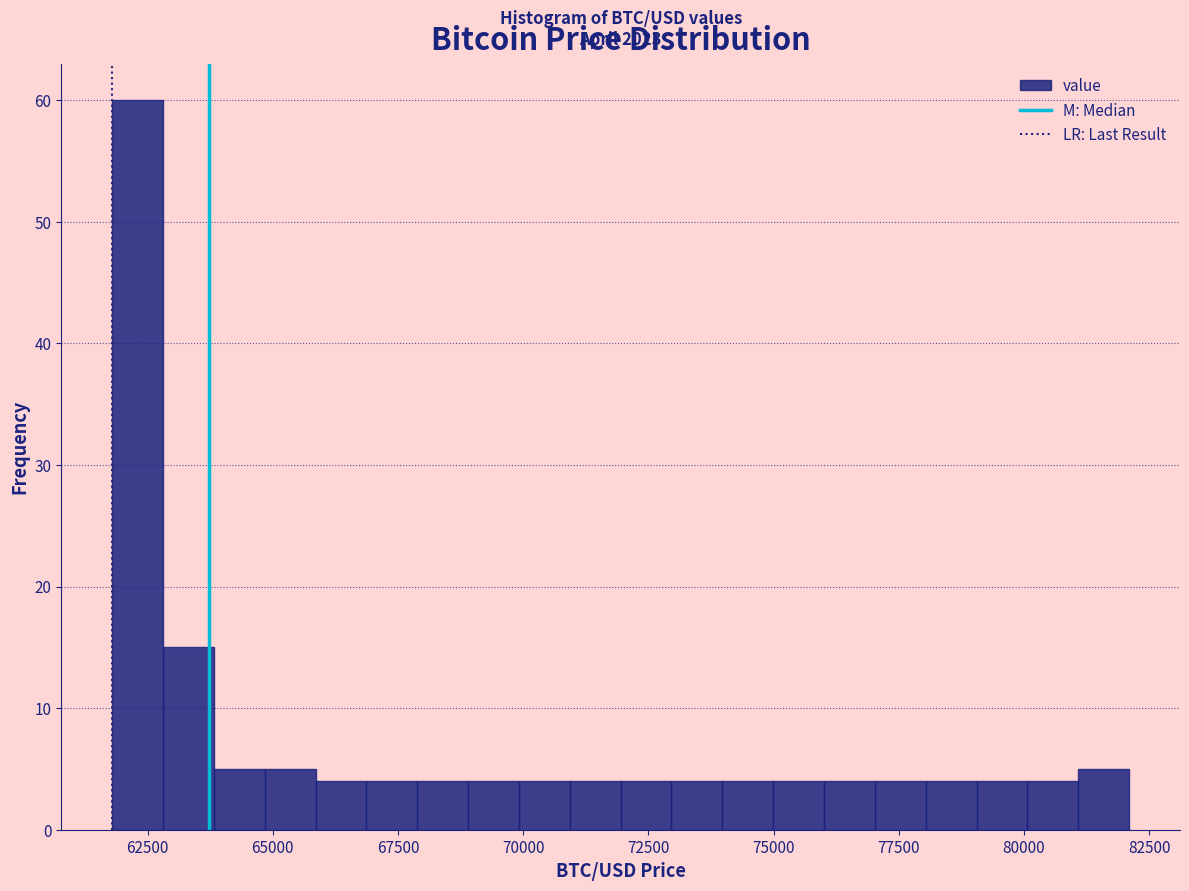

Around what value on the x-axis is the tallest bar? Give the approximate position of its centre, as read against the axis.

62500